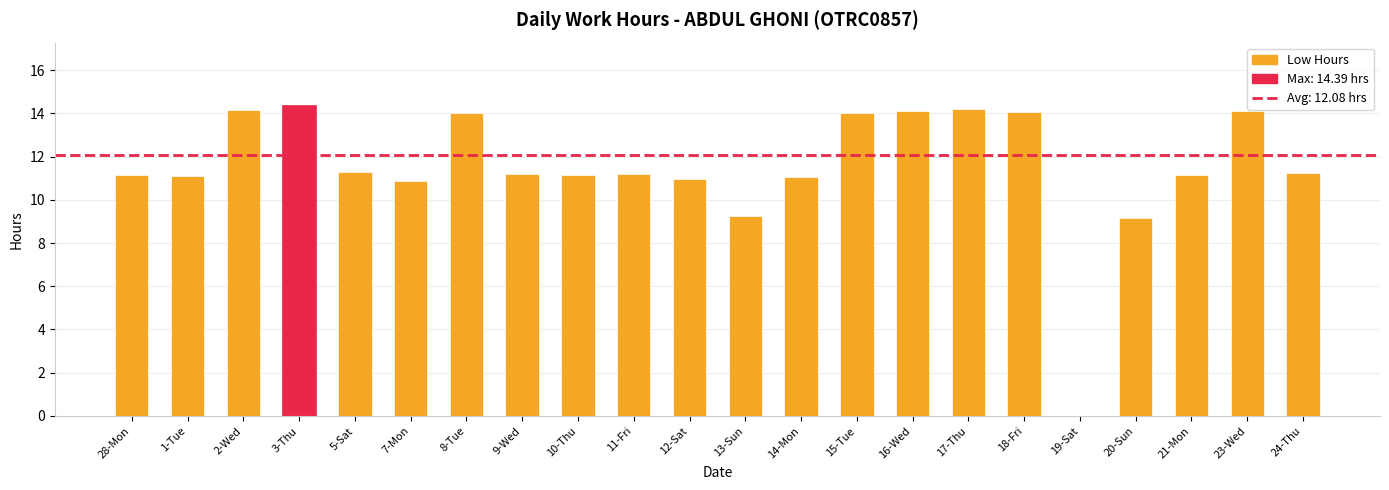

What is the sum of all values?

253.7